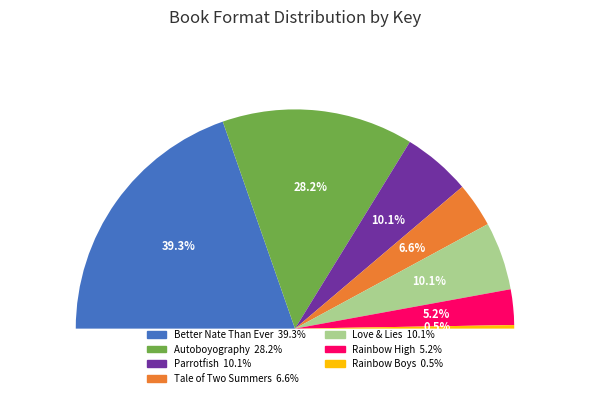

Between Rainbow High and Parrotfish, which is larger?

Parrotfish